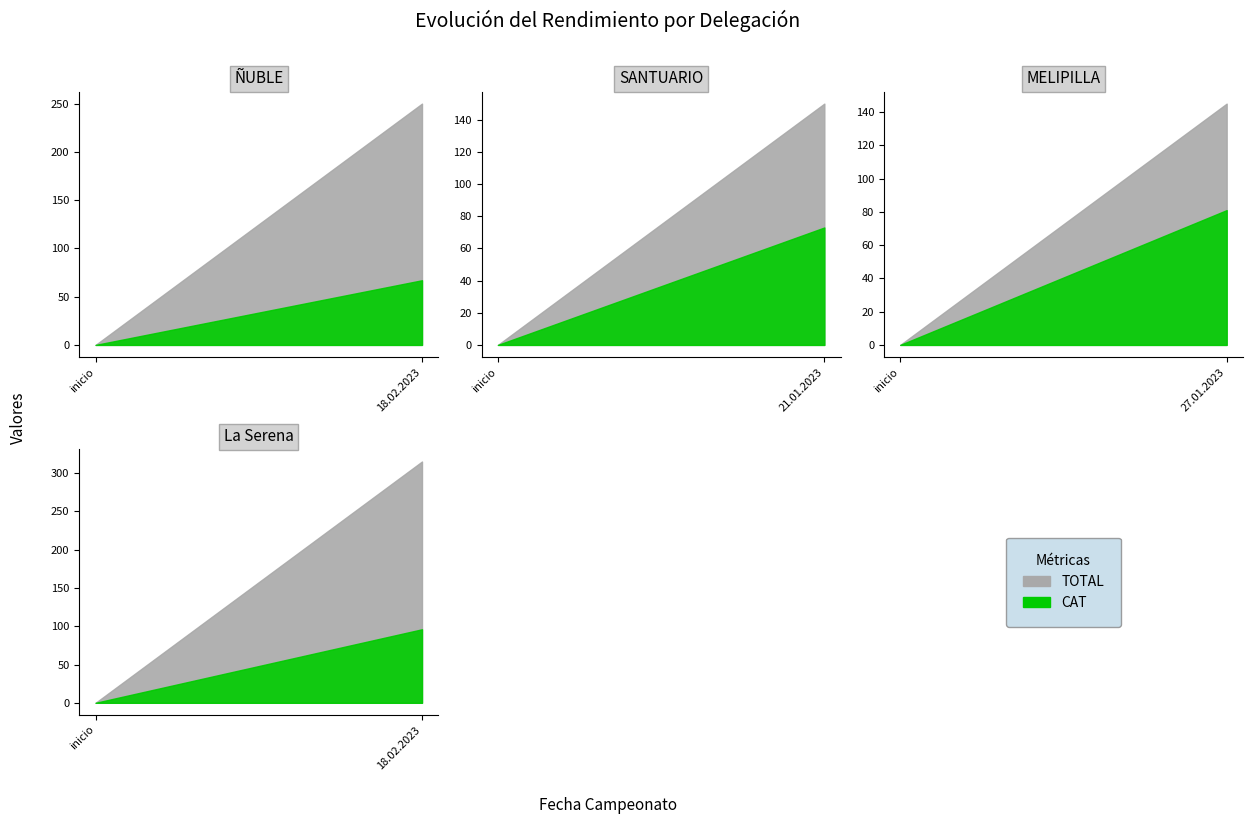

True or false: CAT has a value of 81 at 27.01.2023.

True